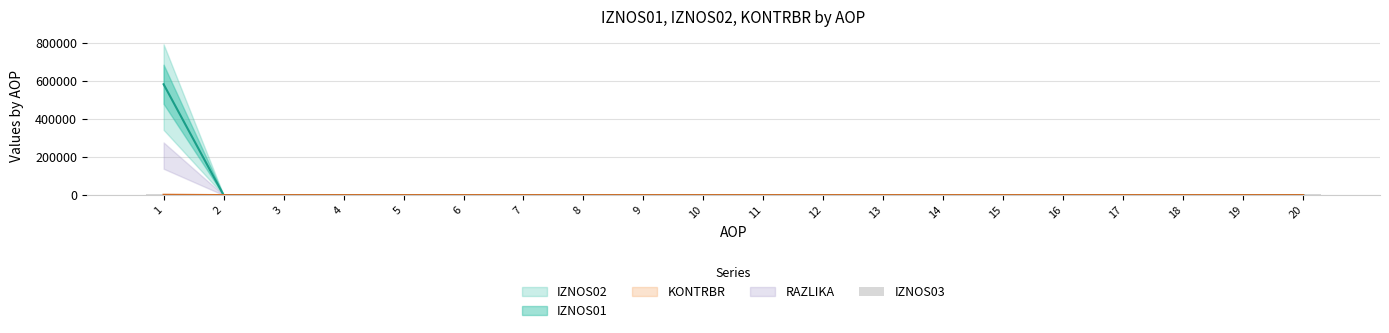

The AOP series shows 1.0 at 5. True or false?

False